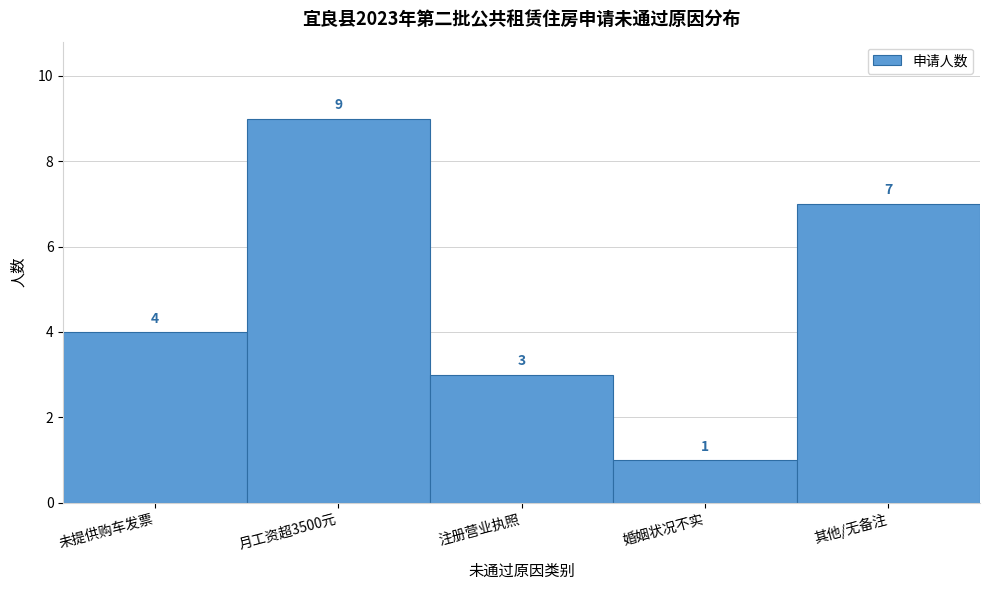

Reading left to right, transcribe all the data shown in this chart.

未提供购车发票=4	月工资超3500元=9	注册营业执照=3	婚姻状况不实=1	其他/无备注=7